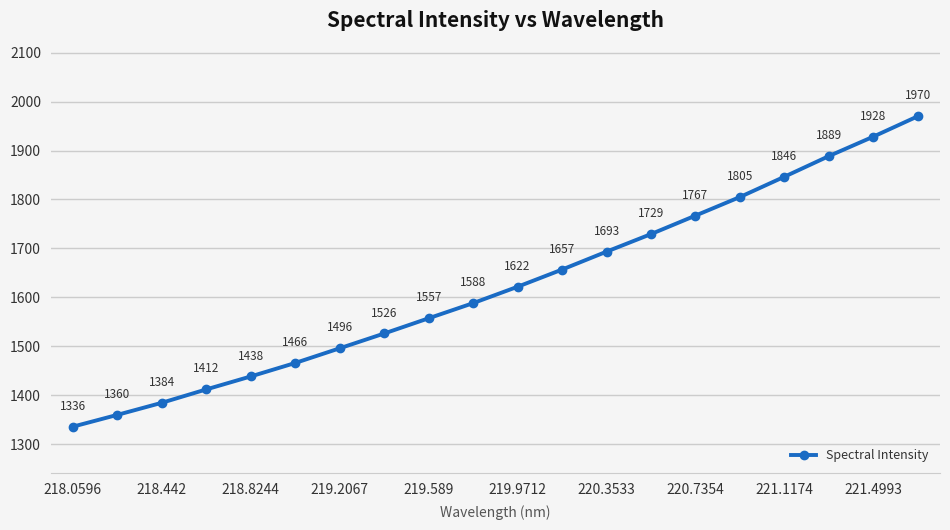

What is the average value?

1623.5